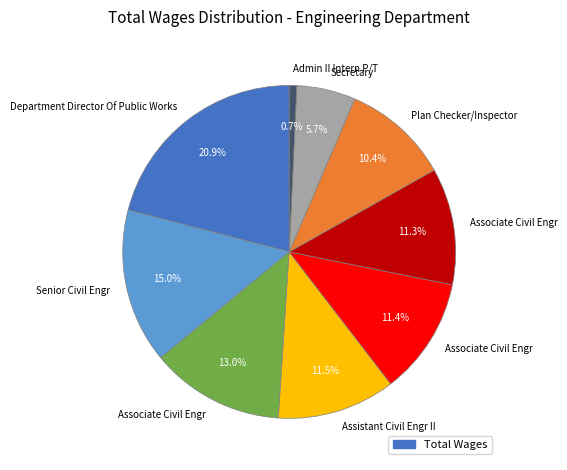

Is there any slice that represents more than half of the pie?

No